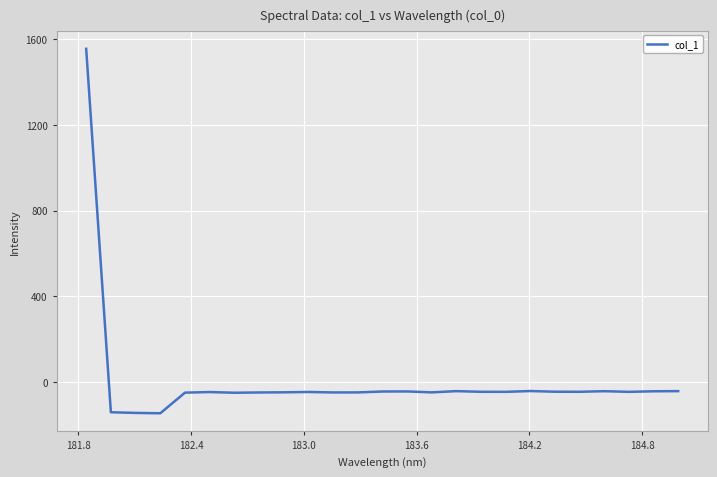

What is the greatest value displayed?

1556.2